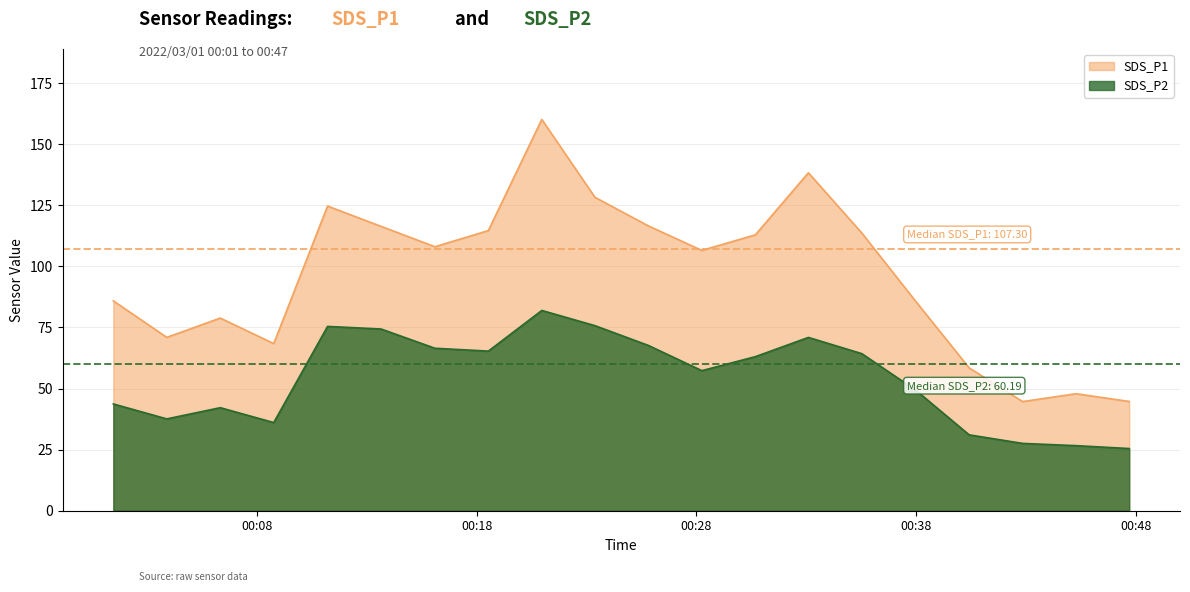

Rank the series by their maximum value, from highest to lowest.

SDS_P1, SDS_P2